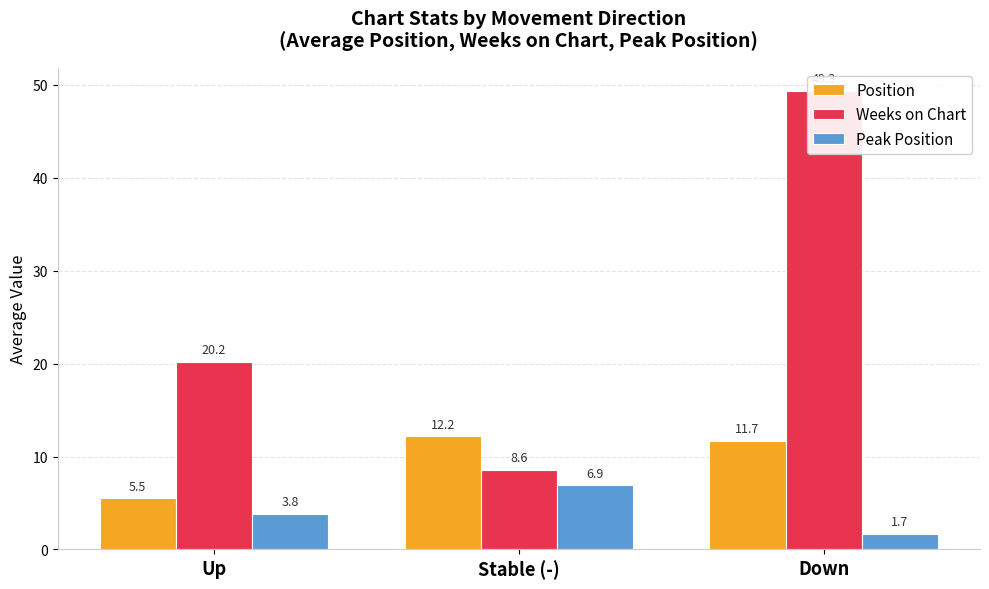

How many bars are there in each group?

3